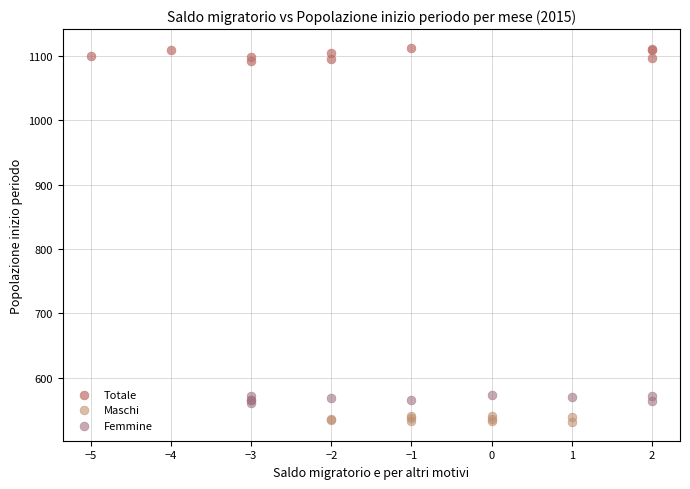

What are all the series names shown in the legend?

Totale, Maschi, Femmine